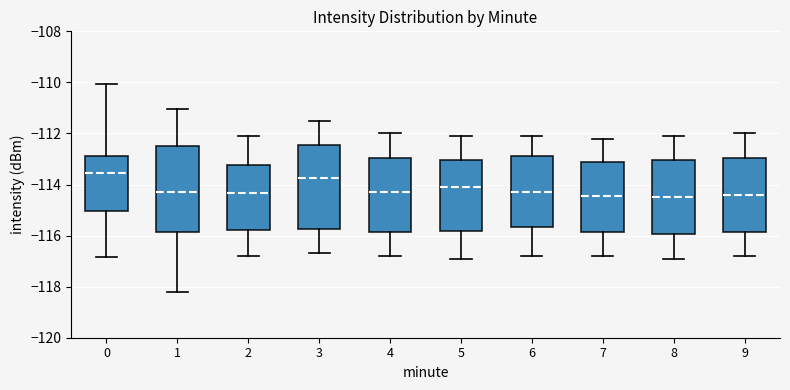

Where does the median line of the box at x = 7 sit on the y-axis? The values are not printed on the chart, so give them approximately, as read against the axis.

-114.4